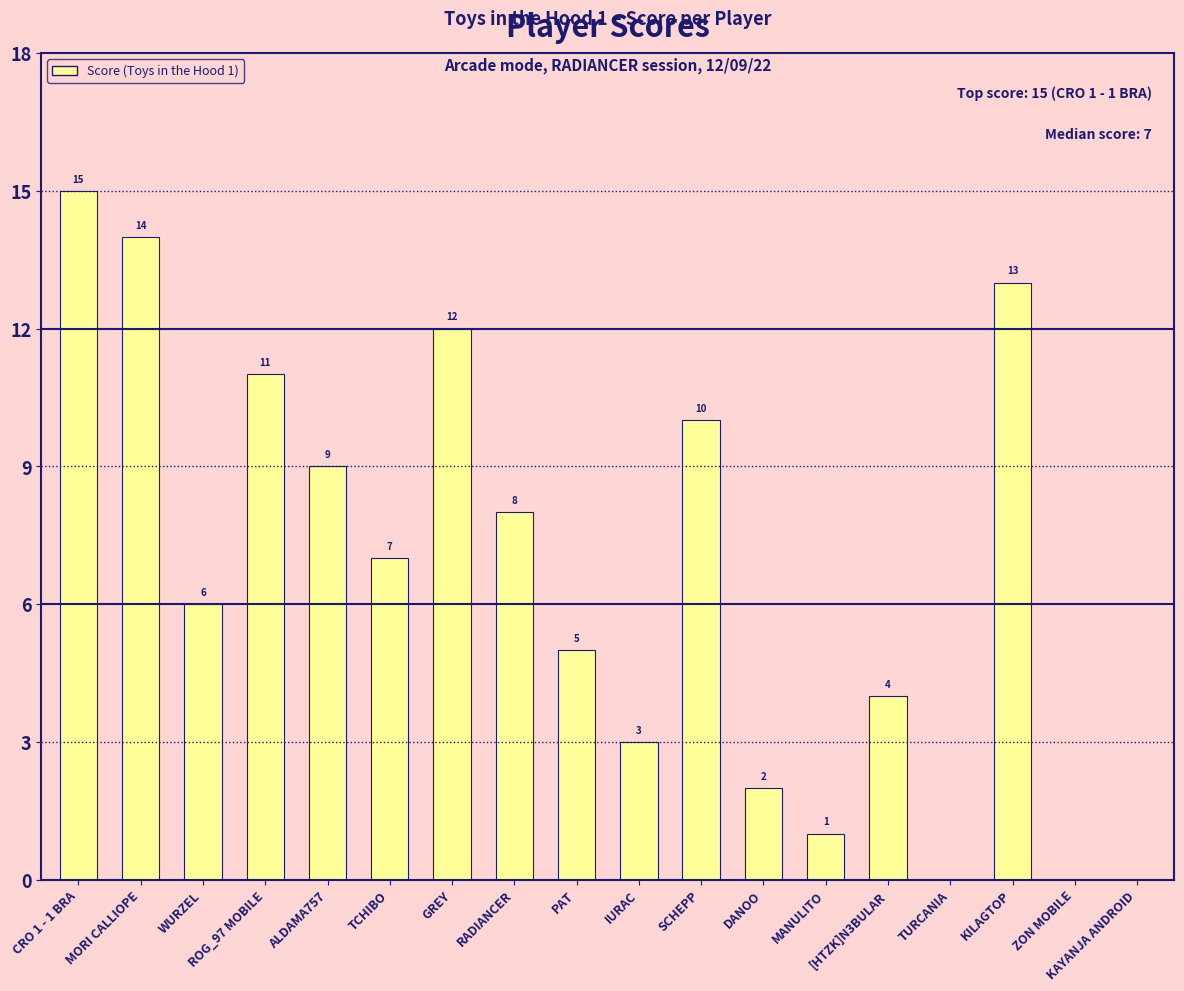

The value at DANOO is 2. True or false?

True